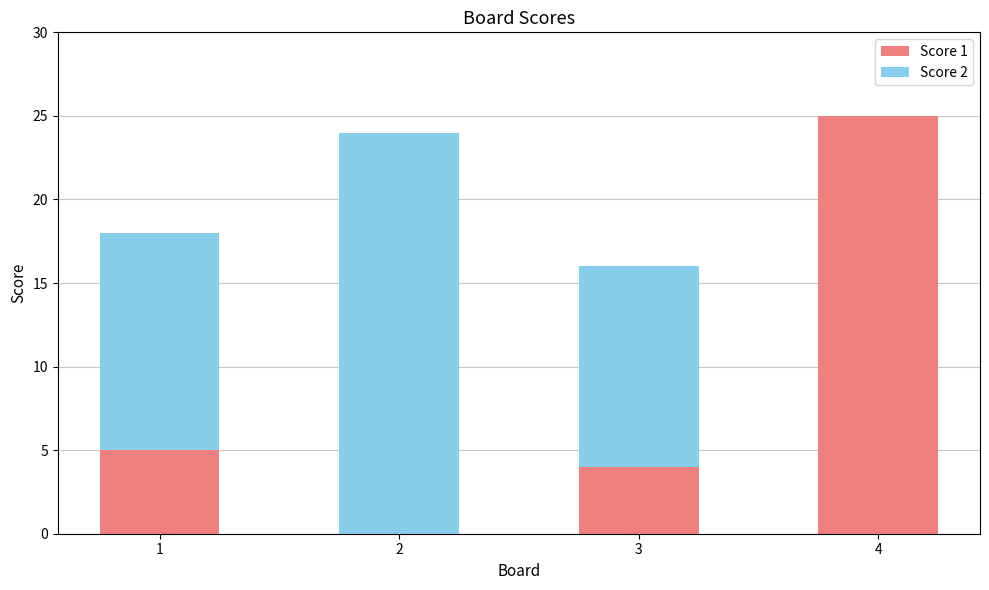

The Score 1 series shows 25 at 4. True or false?

True